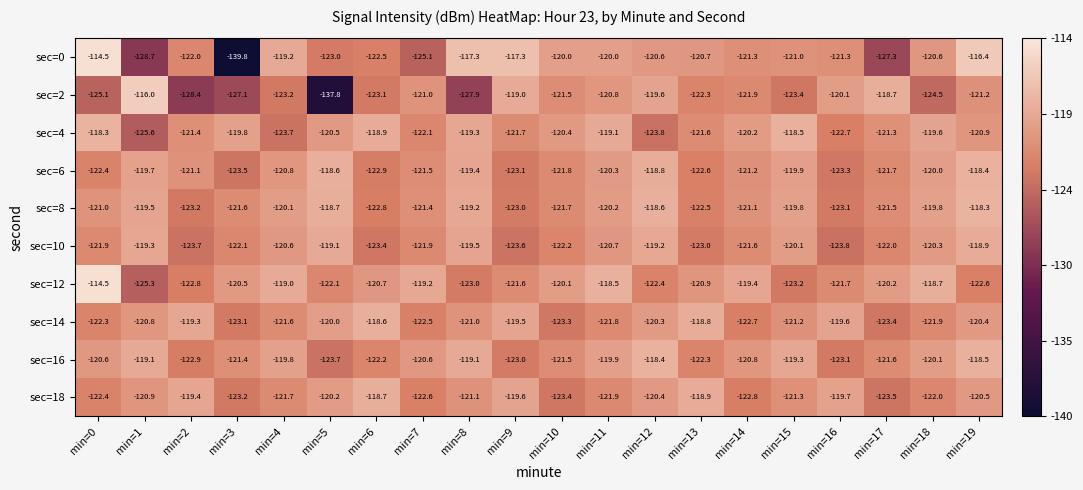

List the labels in order of sec=12 value, largest first.

min=0, min=11, min=18, min=4, min=7, min=14, min=10, min=17, min=3, min=6, min=13, min=9, min=16, min=5, min=12, min=19, min=2, min=8, min=15, min=1